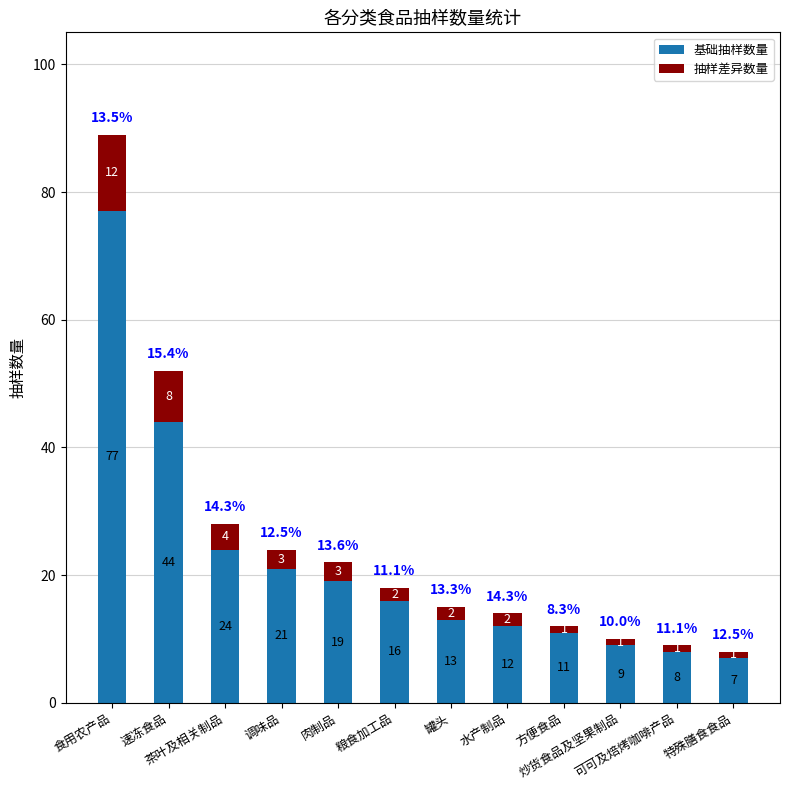

At which label is 基础抽样数量 closest to 42?

速冻食品